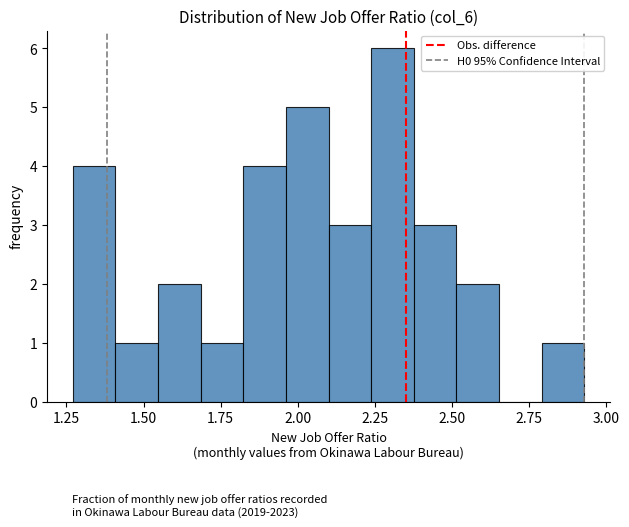

Read against the x-axis, roughly where is the centre of the tallest bar?

2.30